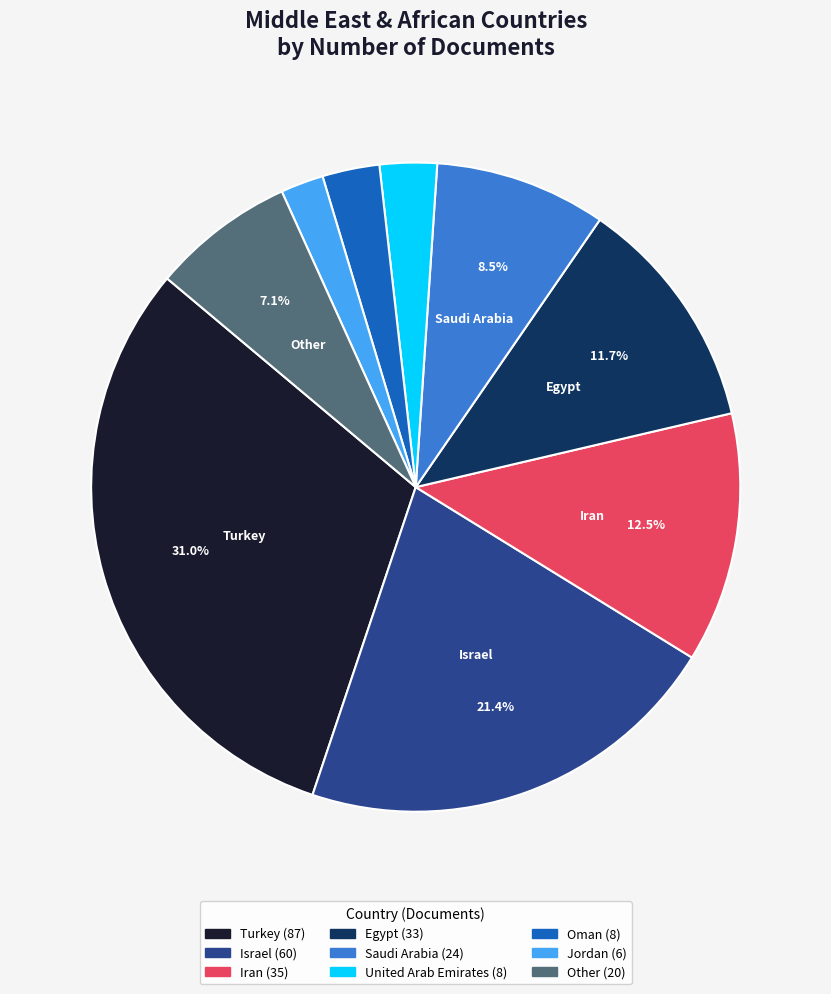

Does any single category account for the majority?

No